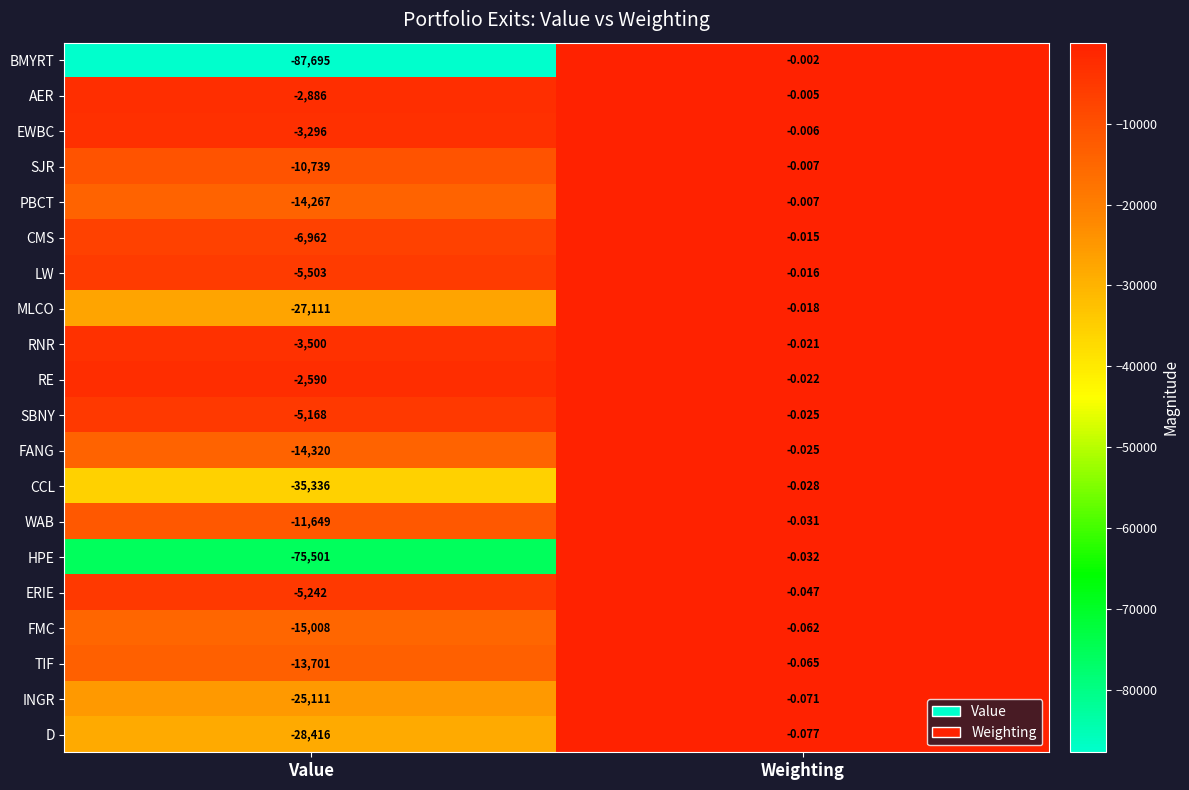

At which label is D closest to -14208?

Weighting